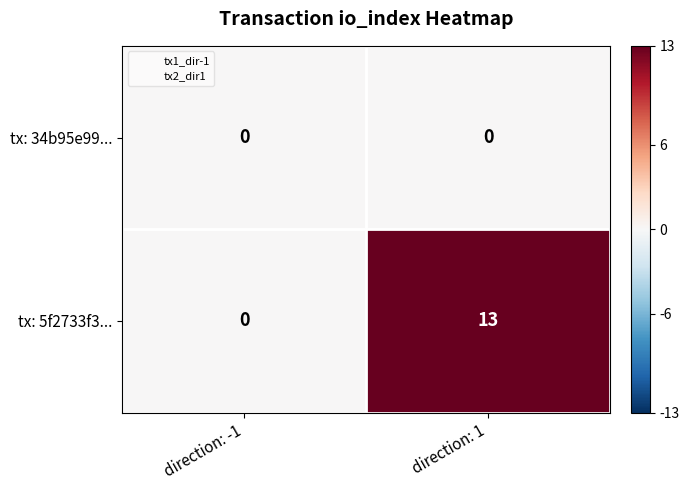

Which series has the largest total across all categories?

tx: 5f2733f3...